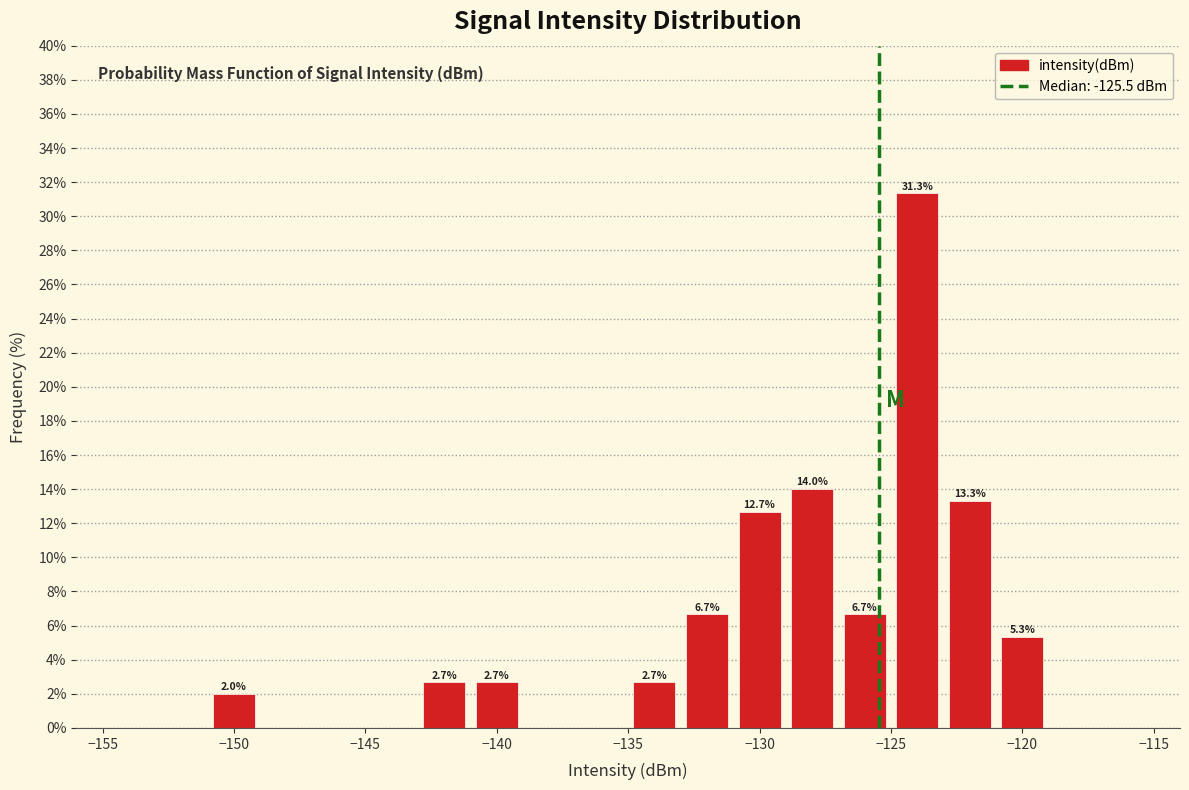

Which range on the x-axis has the tallest bar?

-125 to -123